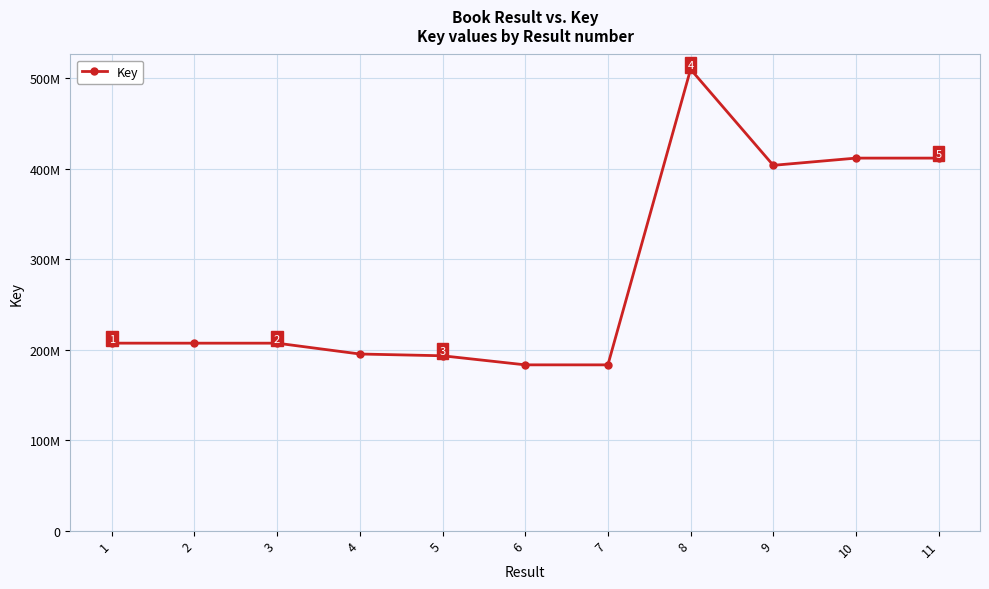

What is the difference between the second highest and second lowest values?

228589267